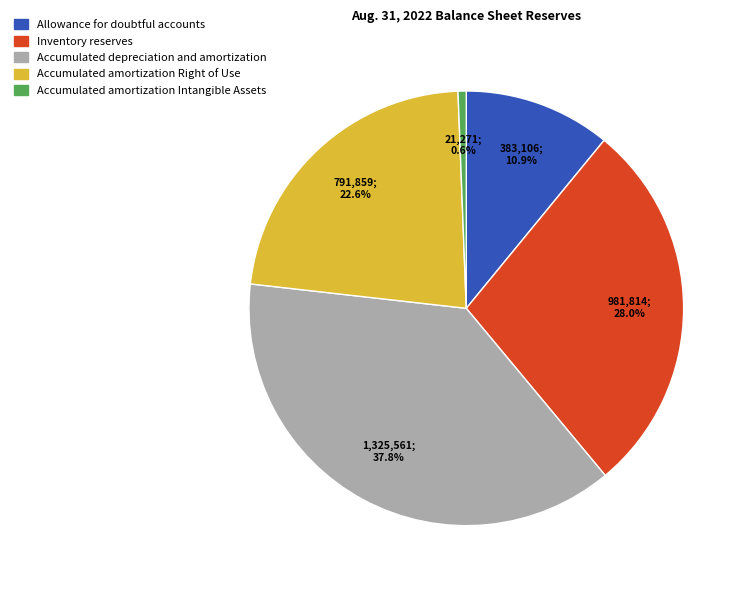

Is there any slice that represents more than half of the pie?

No